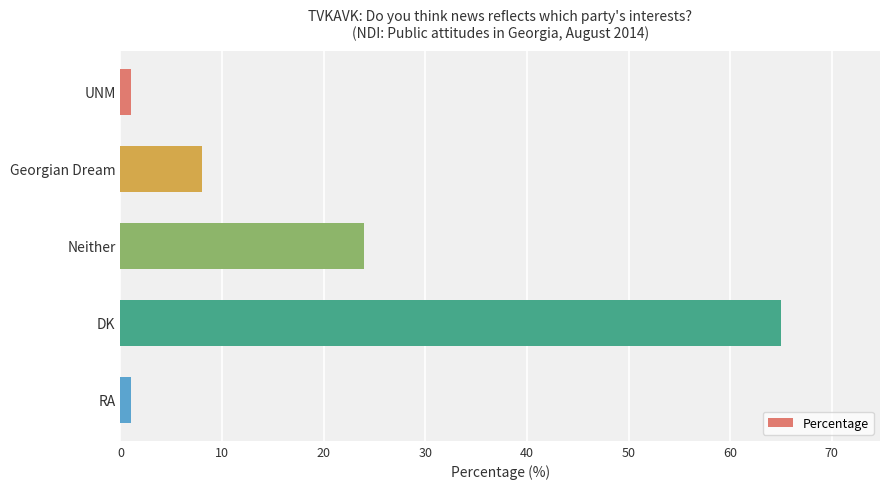

What position from the top is Neither?

3